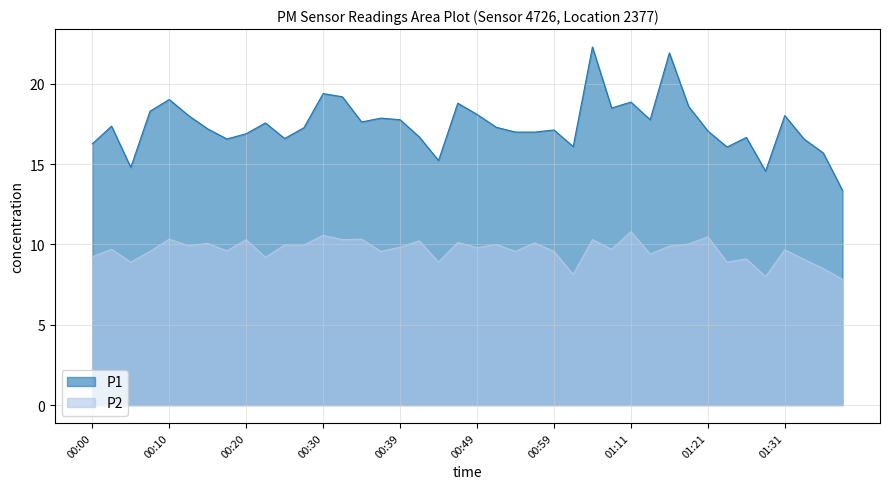

Is it true that P1 equals 16.9 at 00:20?

True